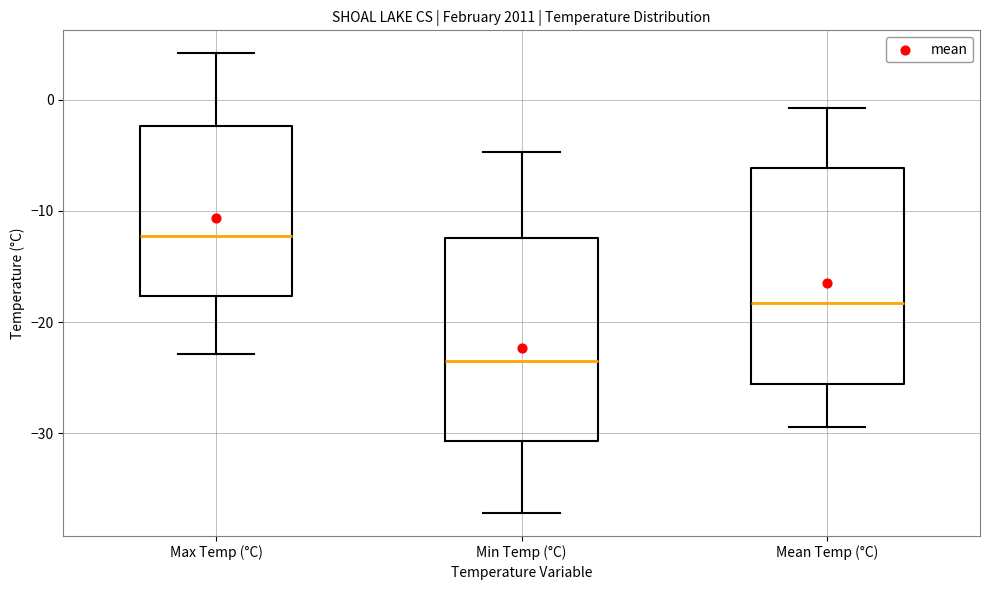

Which box has the highest median line?

Max Temp (°C)